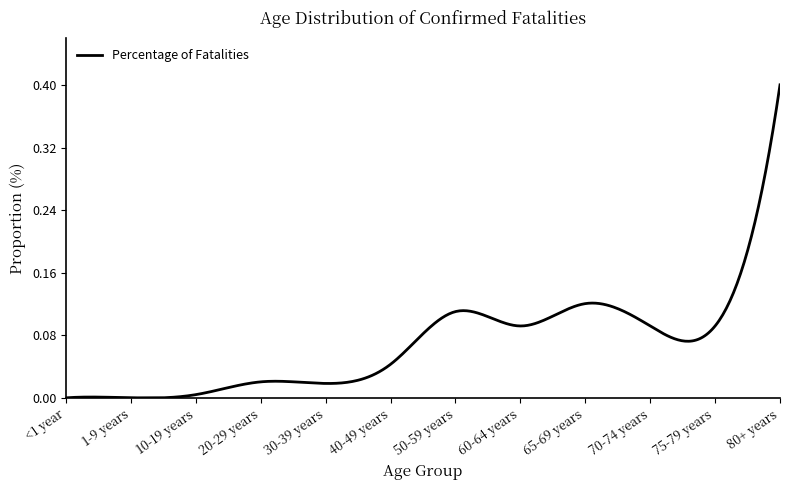

Does the chart display data point markers on the line(s)?

No